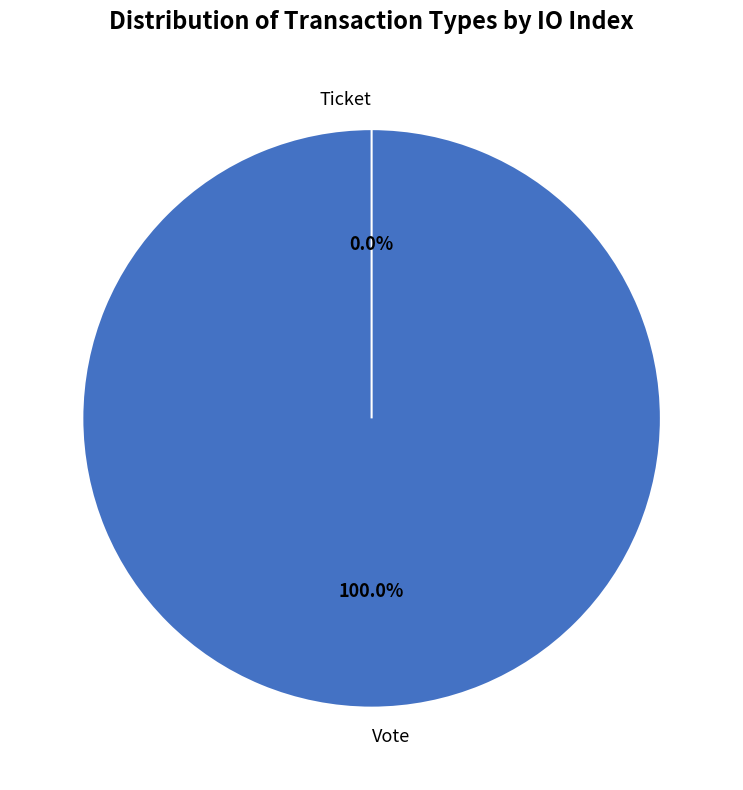

What is the majority slice?

Vote